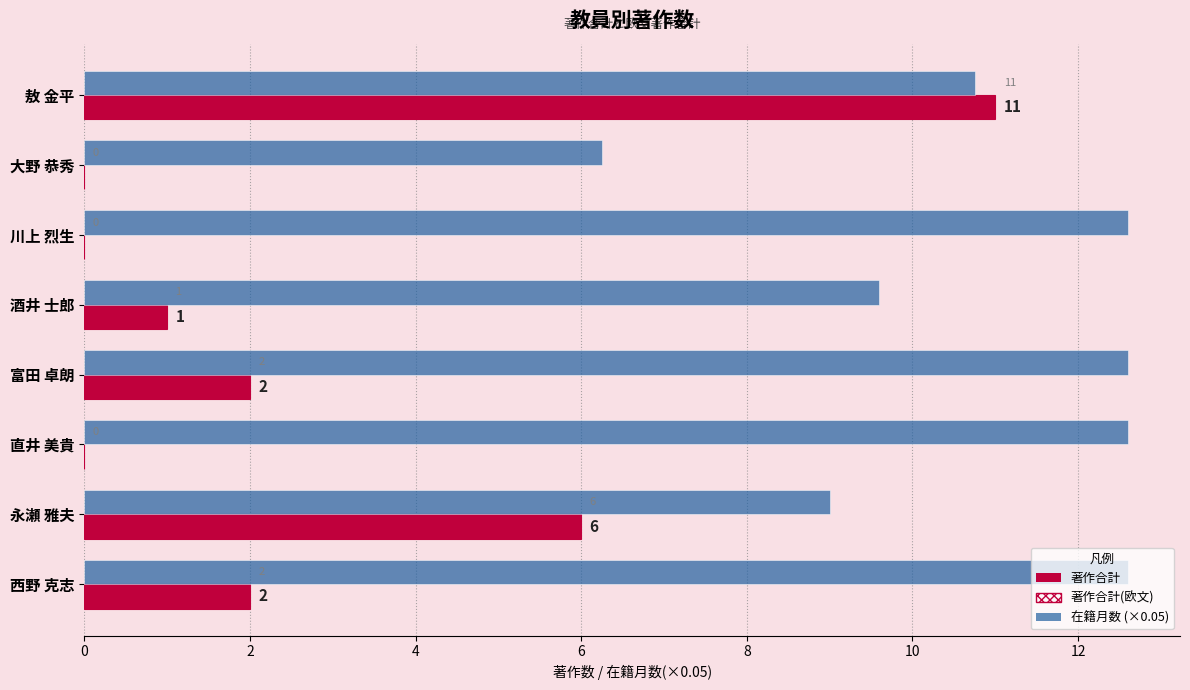

At which category is the sum across all series the highest?

敖 金平